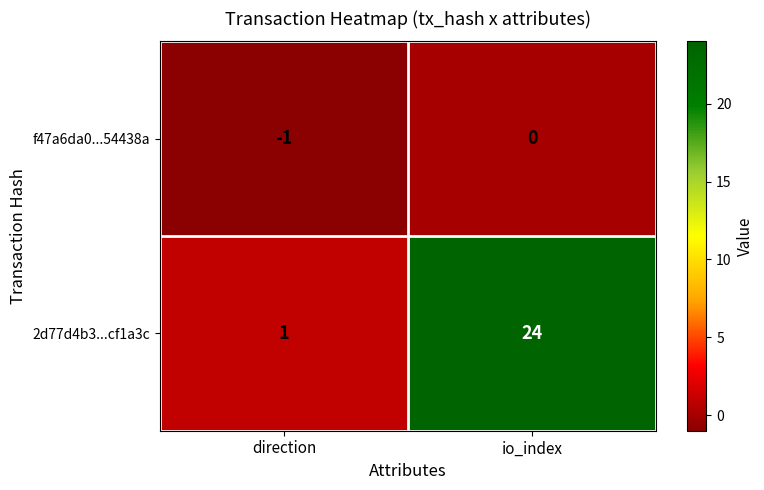

How many data points does each series have?

2